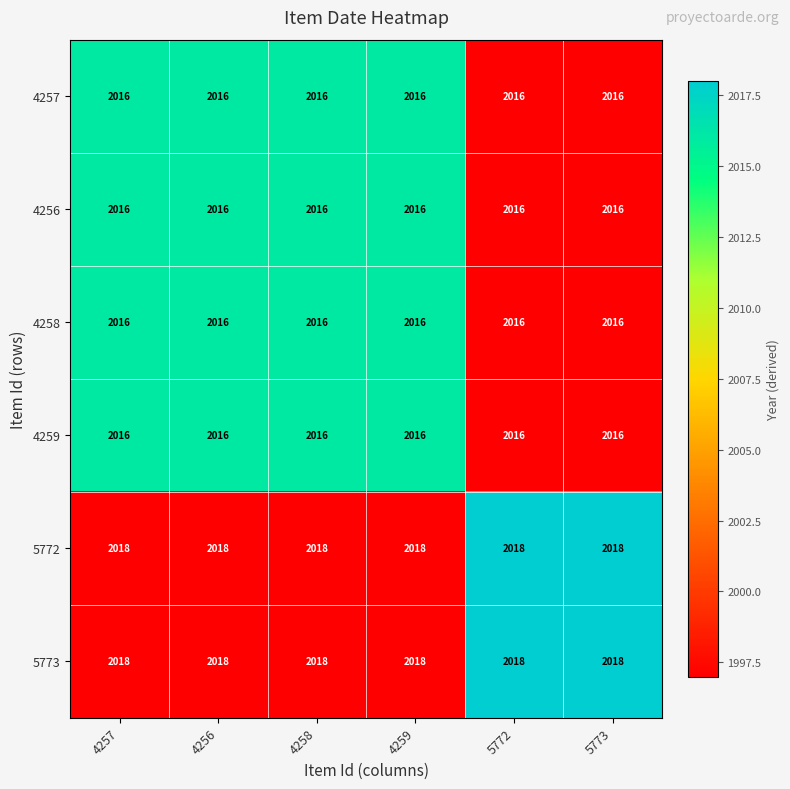

Count the number of categories in the chart.

6